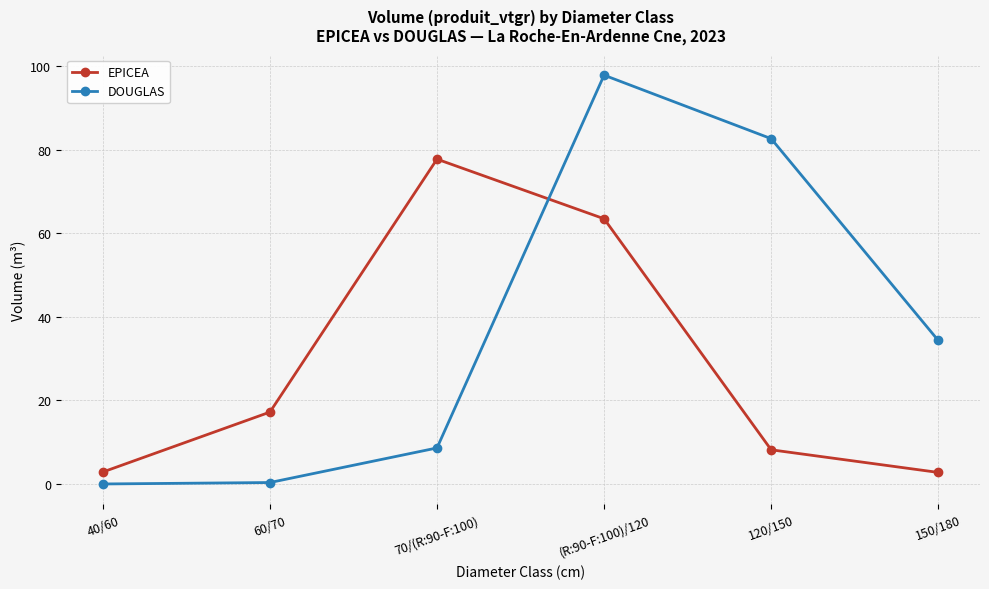

Between 70/(R:90-F:100) and (R:90-F:100)/120, which series saw the biggest shift?

DOUGLAS